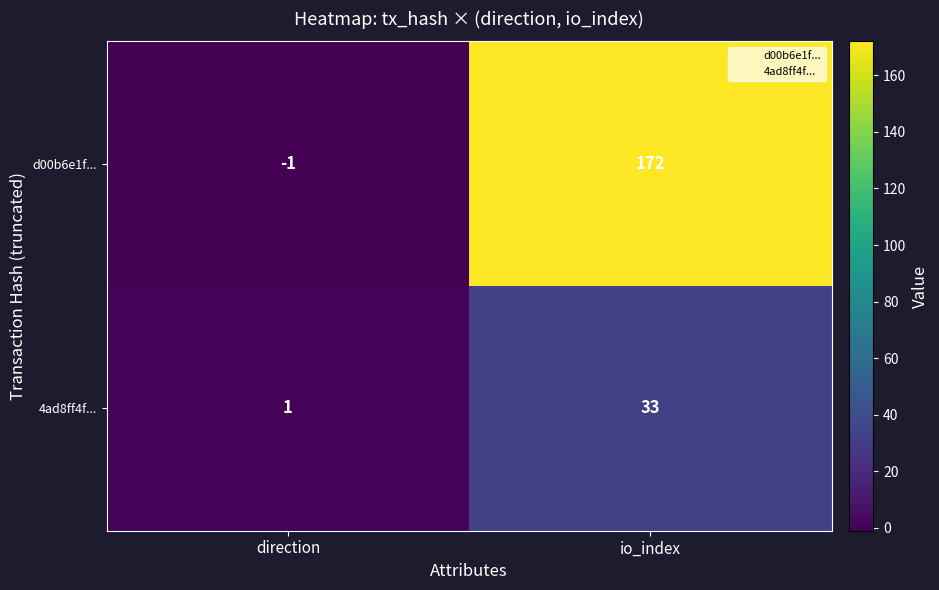

Reading right to left, transcribe all the data shown in this chart.

d00b6e1f...: io_index=172	direction=-1
4ad8ff4f...: io_index=33	direction=1